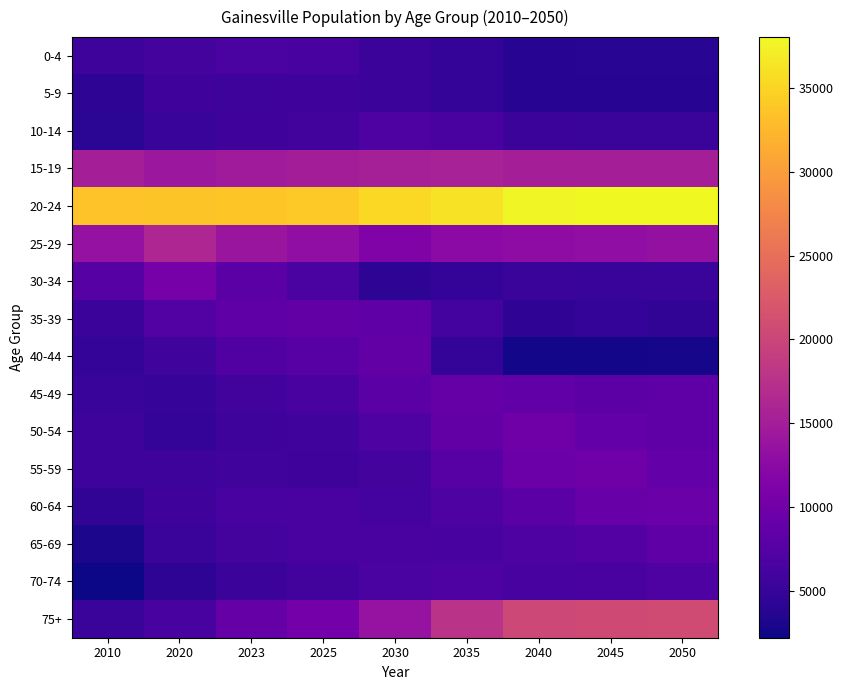

Reading right to left, what are all the values shown in this chart?

0-4: 2050=3943	2045=3904	2040=3859	2035=4597	2030=5357	2025=6394	2023=6589	2020=6230	2010=5504
5-9: 2050=3813	2045=3752	2040=3759	2035=4602	2030=5334	2025=5588	2023=5539	2020=5614	2010=4301
10-14: 2050=5267	2045=5248	2040=5393	2035=6418	2030=6900	2025=5846	2023=5652	2020=5082	2010=4050
15-19: 2050=15112	2045=15163	2040=15214	2035=15406	2030=15337	2025=15063	2023=14729	2020=14141	2010=15106
20-24: 2050=38028	2045=38012	2040=37613	2035=36151	2030=35338	2025=34076	2023=33734	2020=33600	2010=33450
25-29: 2050=13272	2045=13079	2040=12756	2035=12446	2030=11335	2025=13099	2023=14007	2020=16087	2010=13400
30-34: 2050=5167	2045=5009	2040=5208	2035=4678	2030=4280	2025=6635	2023=8019	2020=10565	2010=7649
35-39: 2050=4446	2045=4683	2040=4413	2035=6079	2030=8448	2025=8756	2023=8388	2020=7370	2010=5317
40-44: 2050=2753	2045=2587	2040=2551	2035=4830	2030=8723	2025=7770	2023=7104	2020=5705	2010=4753
45-49: 2050=8374	2045=8147	2040=8607	2035=8979	2030=7996	2025=6457	2023=5942	2020=4946	2010=5075
50-54: 2050=8351	2045=8823	2040=9778	2035=8710	2030=6858	2025=5837	2023=5551	2020=4832	2010=5450
55-59: 2050=8850	2045=9818	2040=9523	2035=7667	2030=6188	2025=5691	2023=5769	2020=5422	2010=5484
60-64: 2050=9379	2045=9084	2040=8029	2035=6848	2030=6056	2025=6517	2023=6399	2020=5646	2010=4476
65-69: 2050=8446	2045=7432	2040=6837	2035=6279	2030=6514	2025=6478	2023=6163	2020=5258	2010=2951
70-74: 2050=7067	2045=6491	2040=6390	2035=6875	2030=6596	2025=5891	2023=5292	2020=4201	2010=2203
75+: 2050=20725	2045=20544	2040=20387	2035=17639	2030=13674	2025=10234	2023=8987	2020=6386	2010=5185